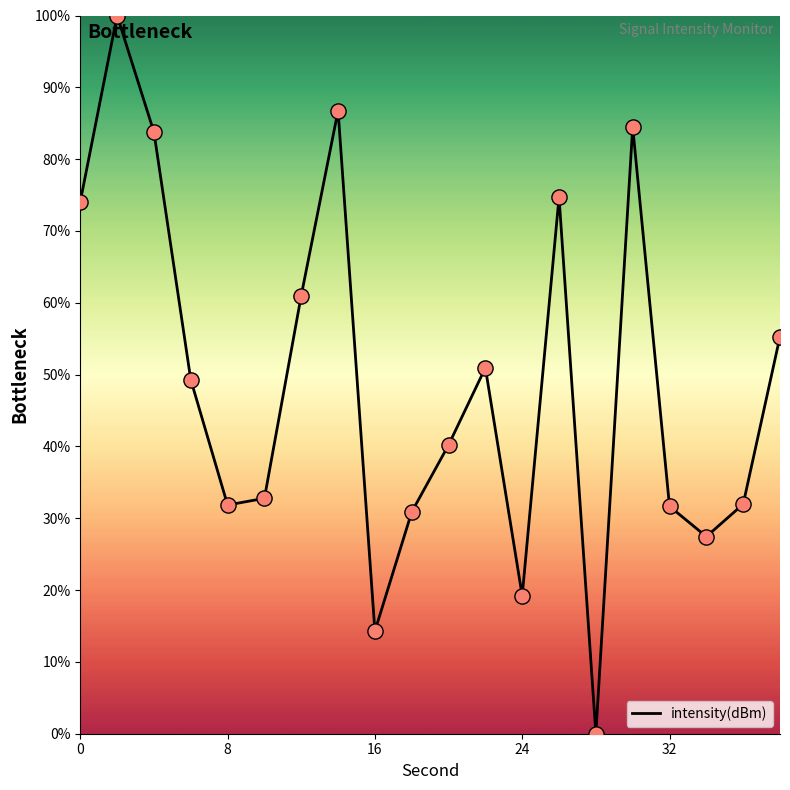

What is the maximum value shown in the chart?

100.0